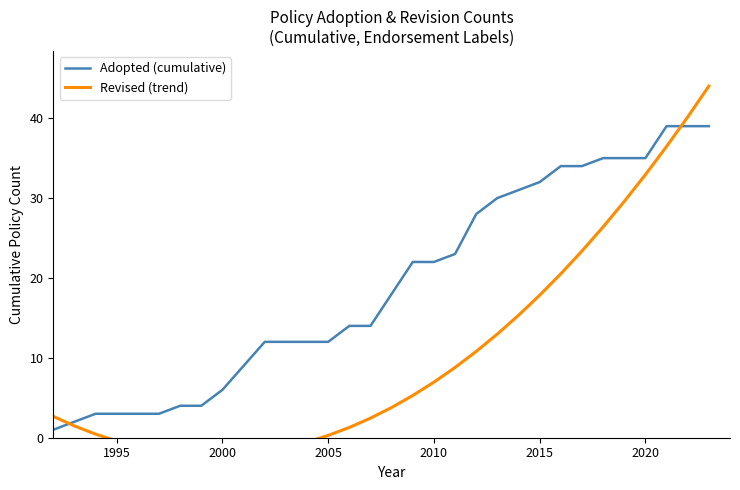

How many values in the Adopted (cumulative) series exceed 18?

15